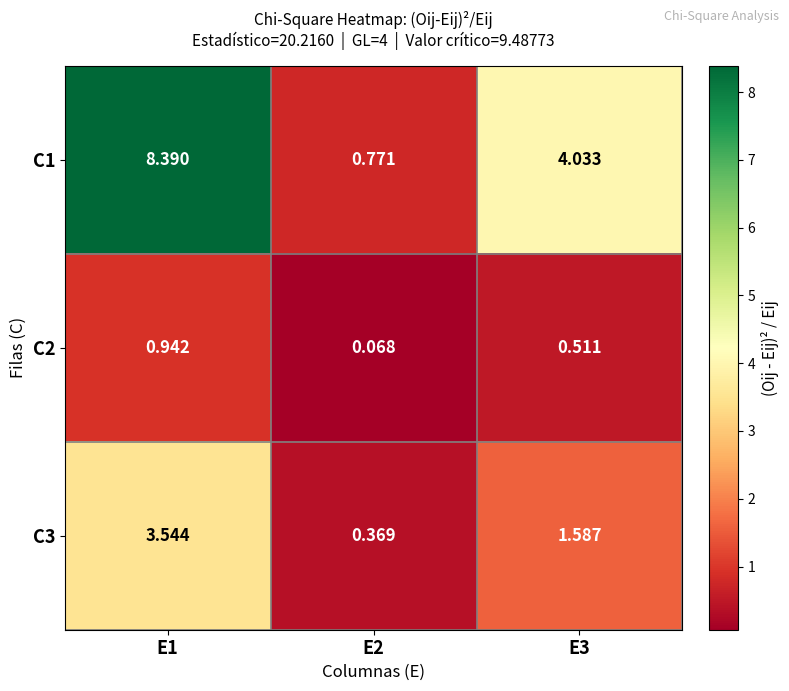

Is the value of C3 at E2 greater than the value of C2 at E2?

Yes